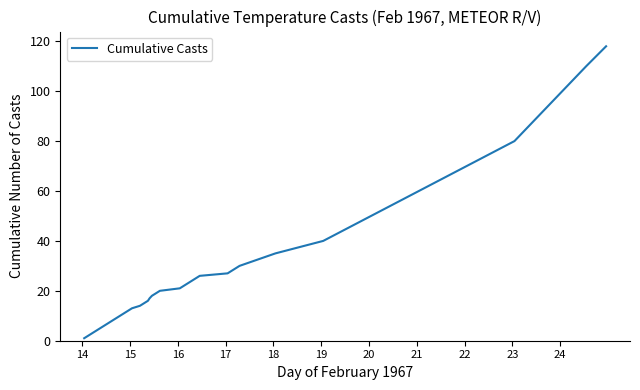

Reading left to right, list all the values displayed in this chart.

1	2	3	4	5	6	7	8	9	10	11	12	13	14	15	16	17	18	19	20	21	22	23	24	25	26	27	28	29	30	35	40	50	60	70	80	90	100	110	118